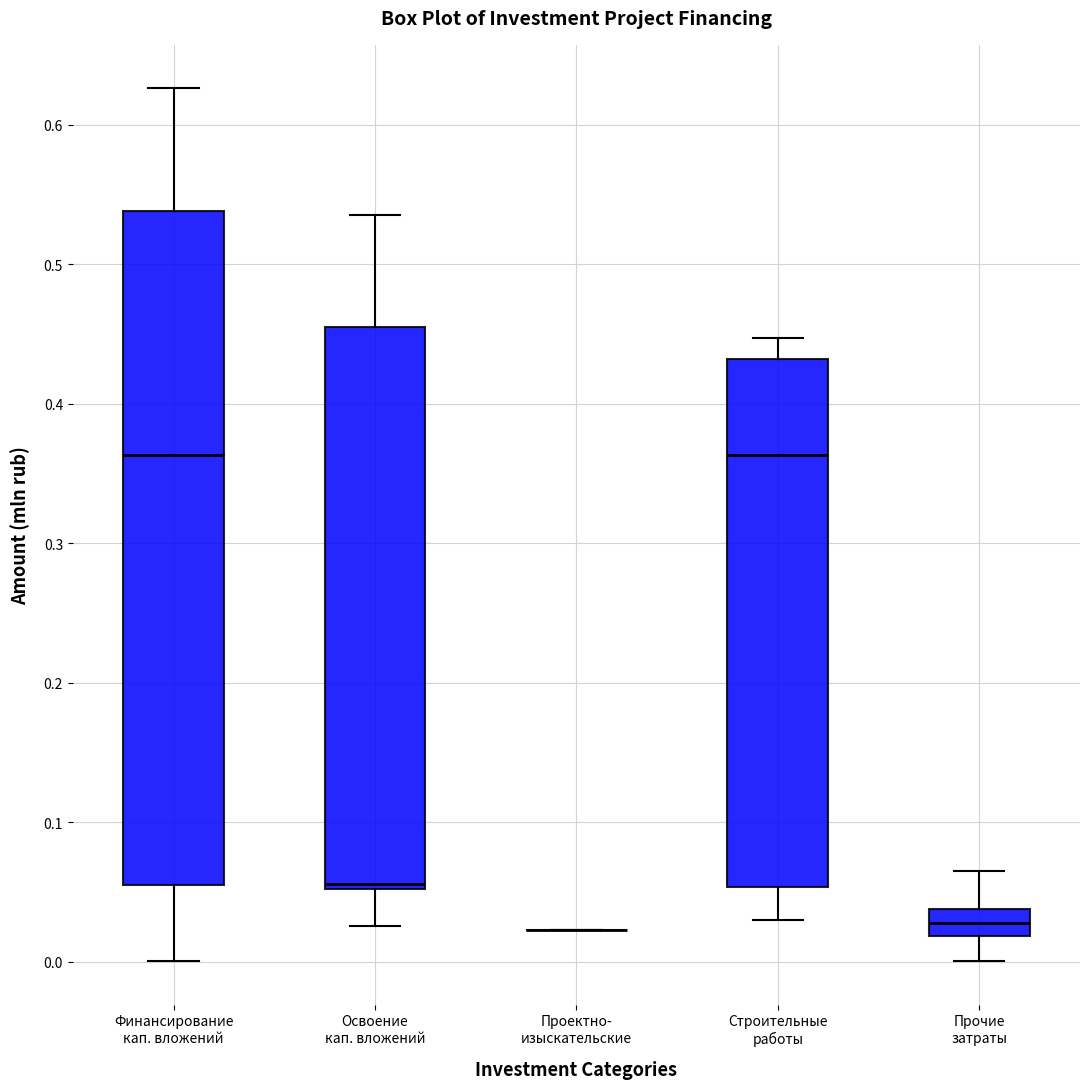

Reading left to right, transcribe this box plot: for each box, give where its median line is, the range the box spans, and where its two whiskers end, as read against the y-axis. The values are not printed on the chart, so give them approximately, as read against the axis.

Финансирование кап. вложений: median 0.36, box 0.05 to 0.54, whiskers 0.00 to 0.63
Освоение кап. вложений: median 0.06, box 0.05 to 0.45, whiskers 0.03 to 0.54
Проектно- изыскательские: box collapsed to a line at 0.02, whiskers 0.02 to 0.02
Строительные работы: median 0.36, box 0.05 to 0.43, whiskers 0.03 to 0.45
Прочие затраты: median 0.03, box 0.02 to 0.04, whiskers 0.00 to 0.07